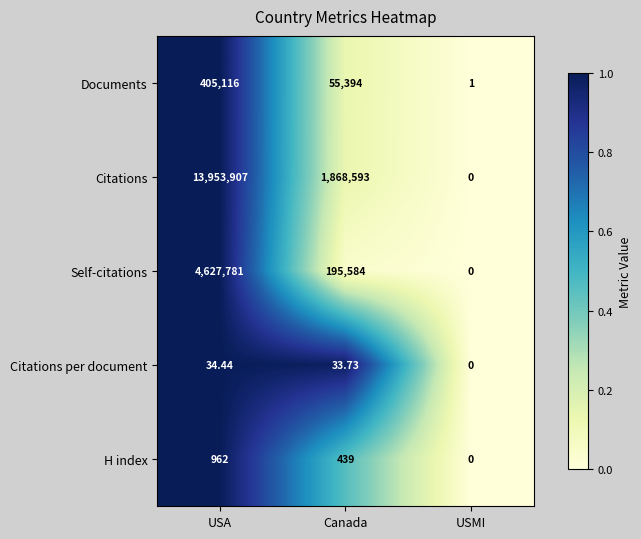

List the series in order of their peak value, lowest first.

Citations per document, H index, Documents, Self-citations, Citations